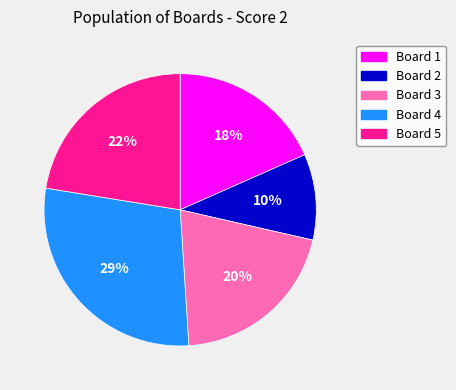

Which slice is the smallest?

Board 2